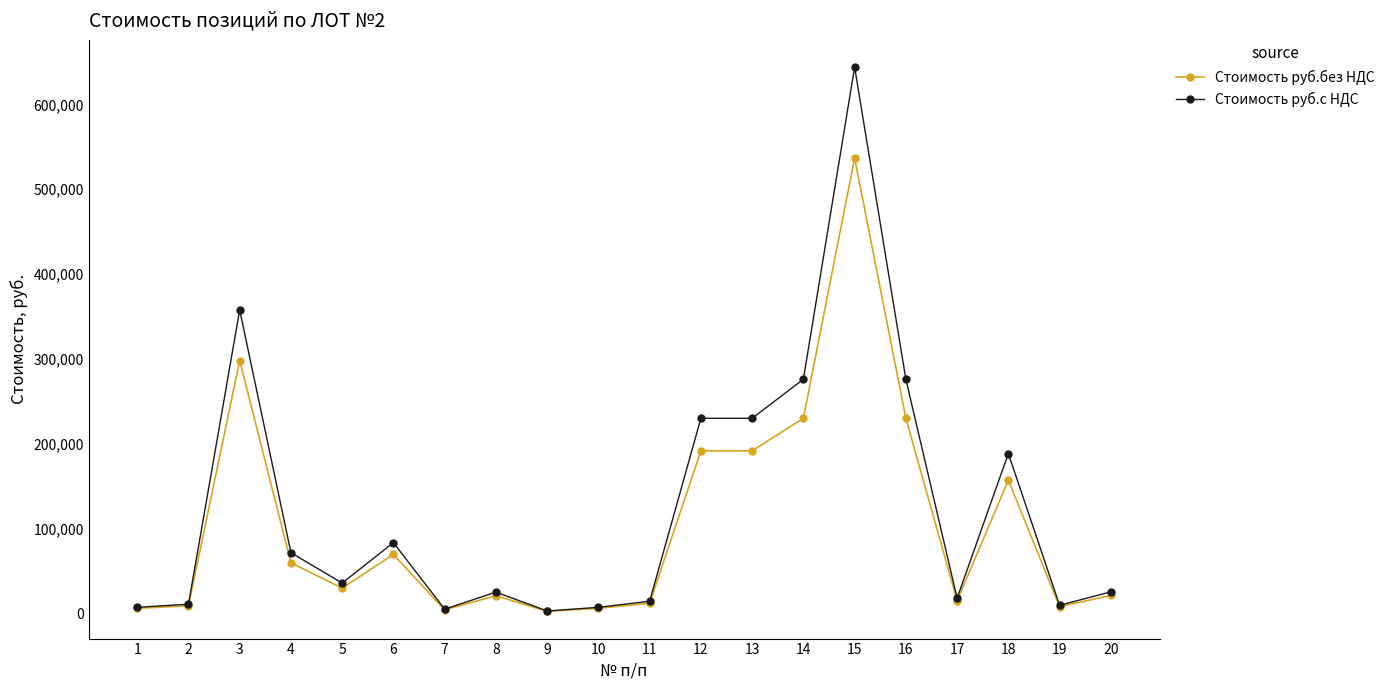

At which label is Стоимость руб.с НДС closest to 323360?

3